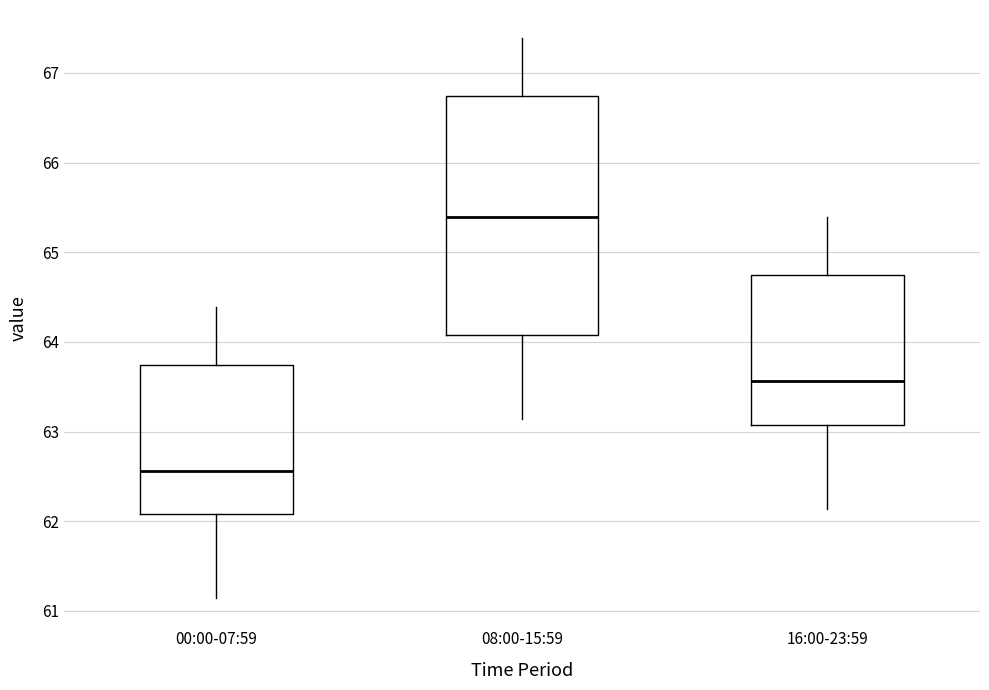

Where does the median line of the box for 16:00-23:59 sit on the y-axis? The values are not printed on the chart, so give them approximately, as read against the axis.

63.6